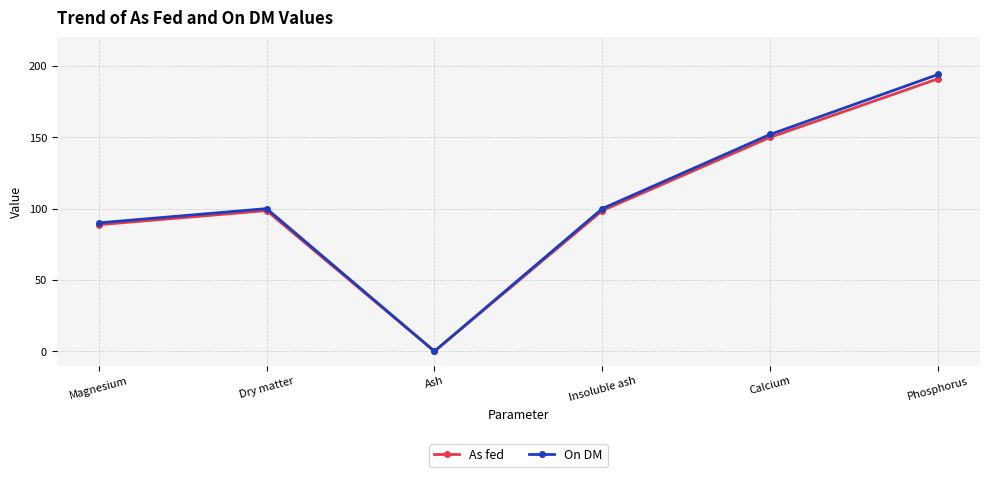

What is the label of the 3rd point from the left?

Ash